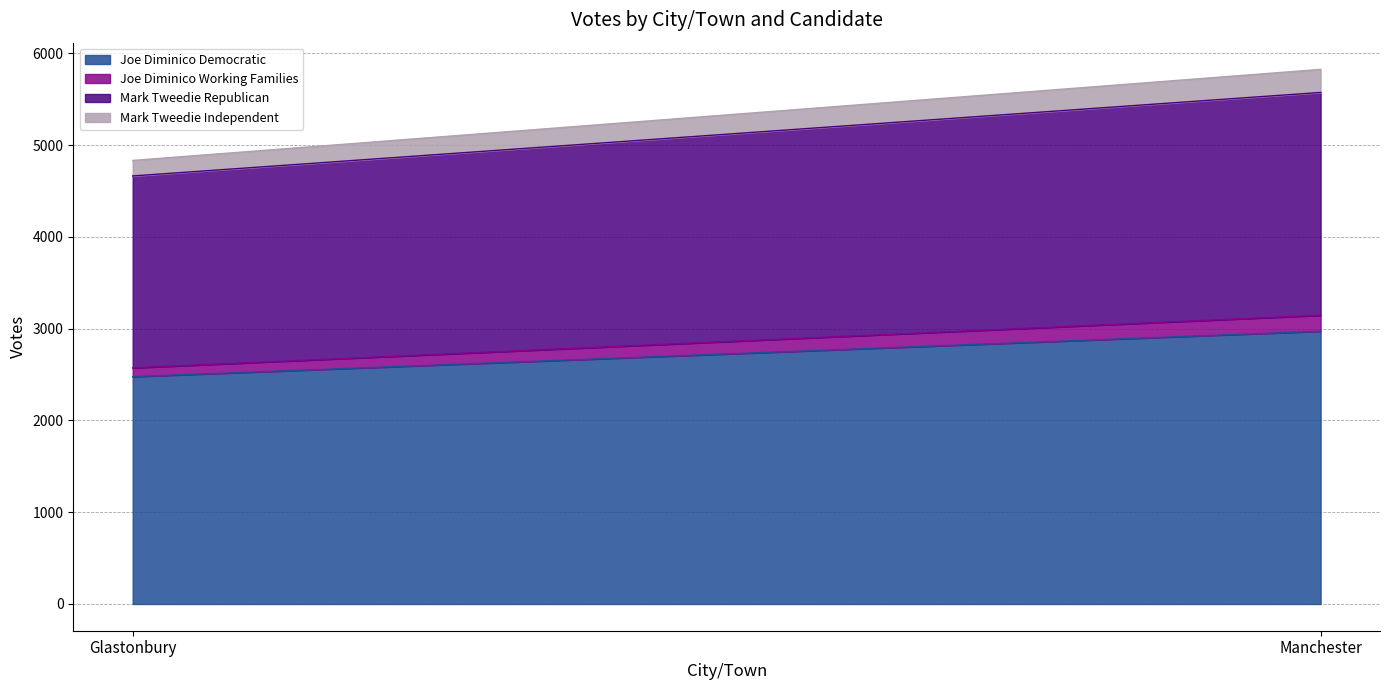

What is the difference between the maximum and minimum values in the Joe Diminico Democratic series?

495